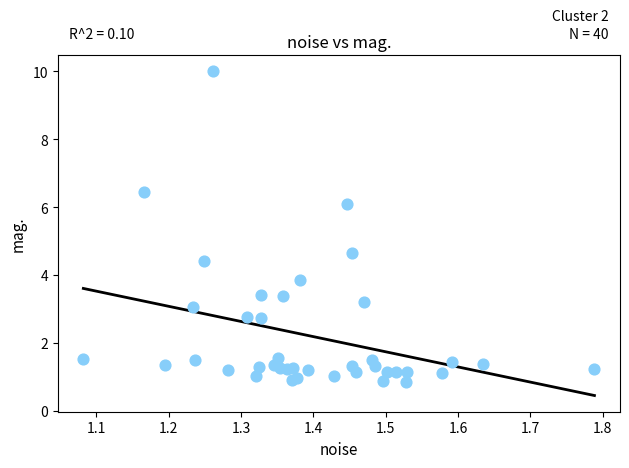

What Y value in the scatter plot is closest to 5?

4.7